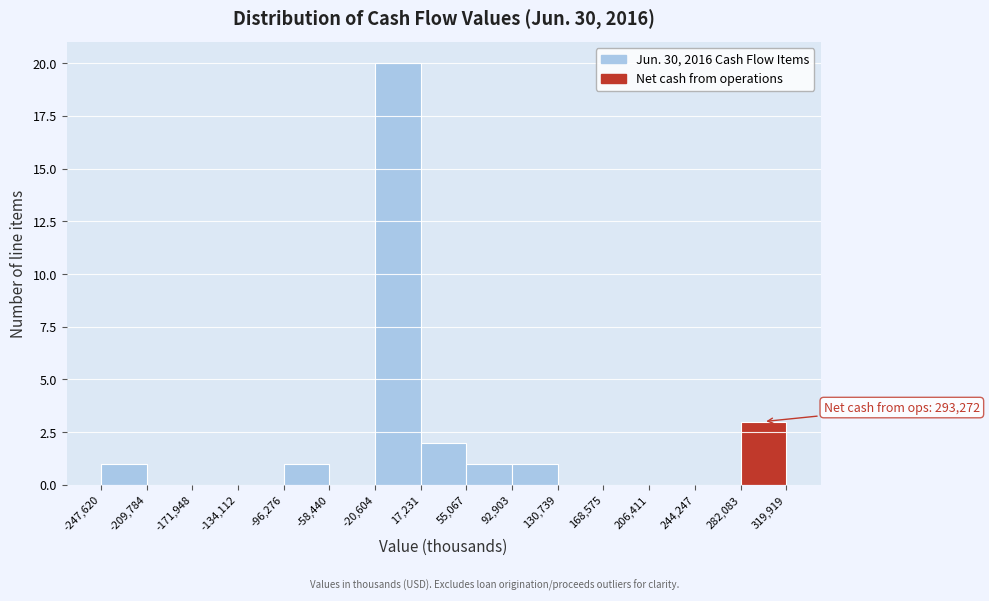

Over which range of the x-axis is the bar tallest?

-20,604 to 17,231